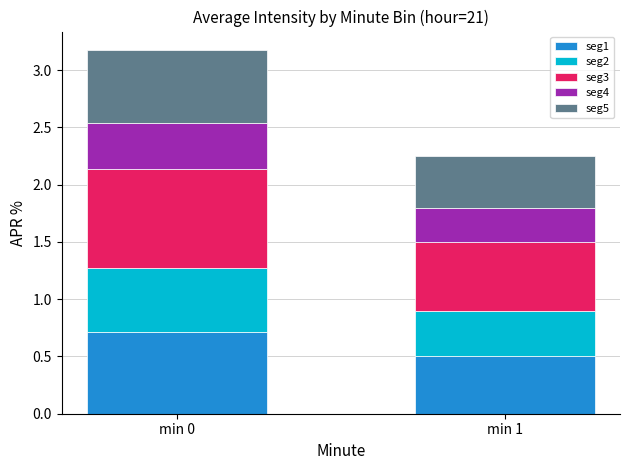

At which label is seg1 closest to 0?

min 1